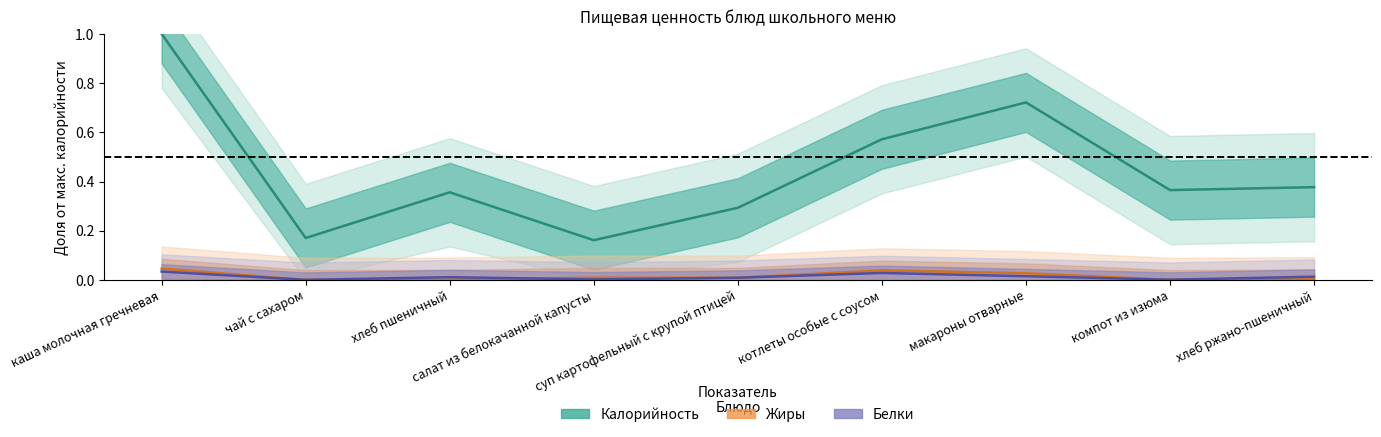

How many distinct data groups are displayed?

3